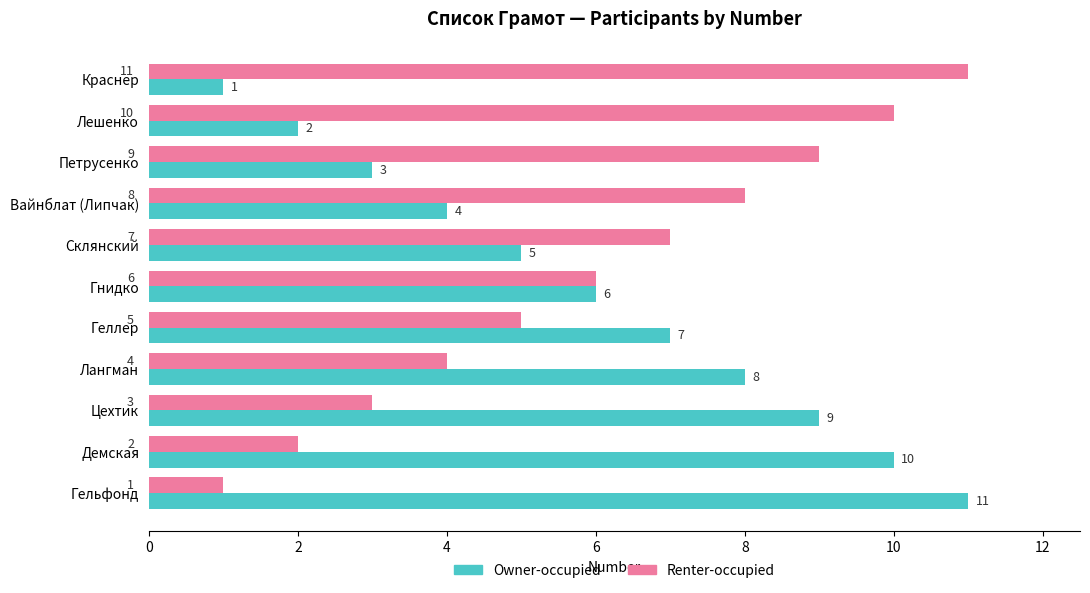

What is the difference between the second highest and second lowest values in the Owner-occupied series?

8